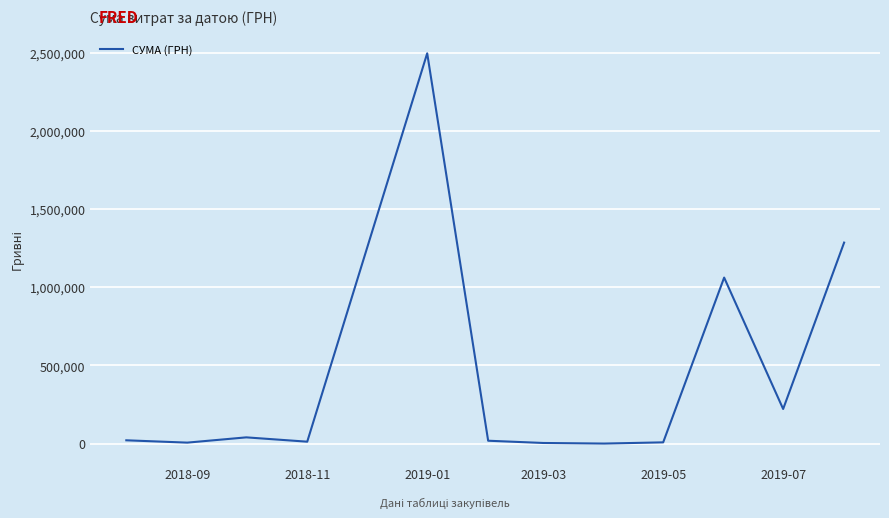

What is the maximum value shown in the chart?

2497086.9